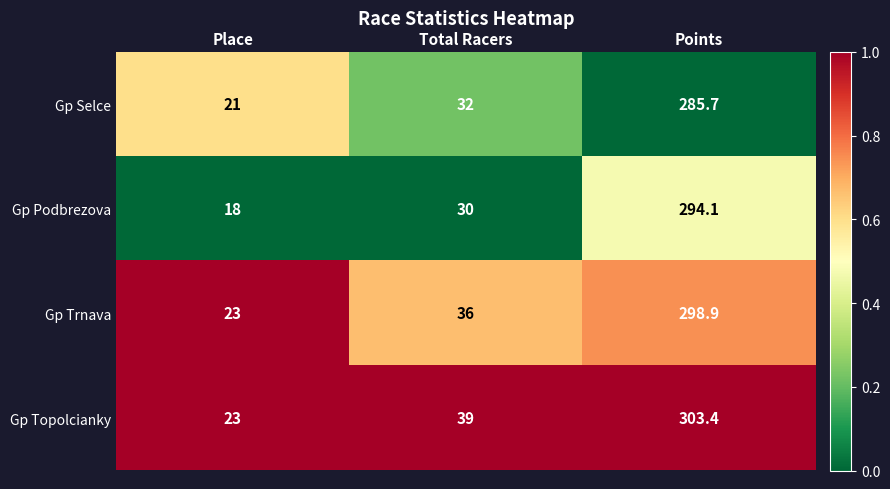

Between Place and Total Racers, which series saw the biggest shift?

Gp Topolcianky